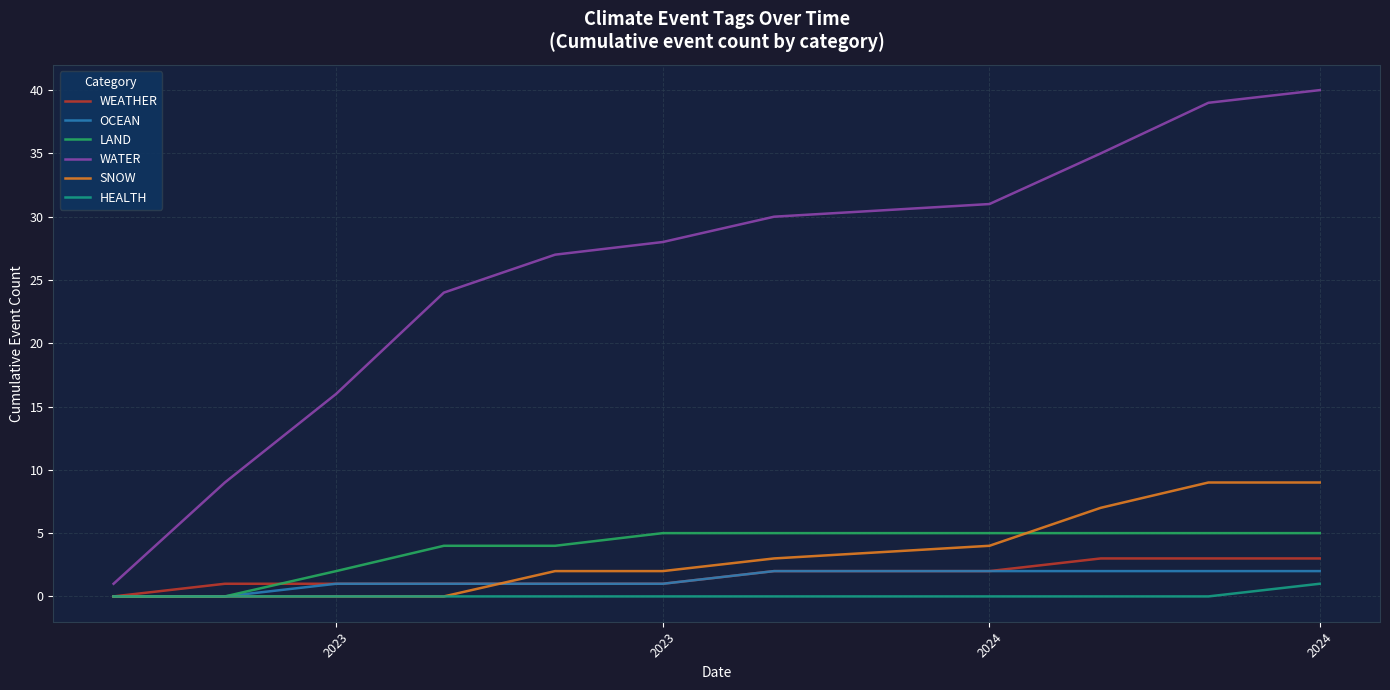

Which series has the largest total across all categories?

WATER